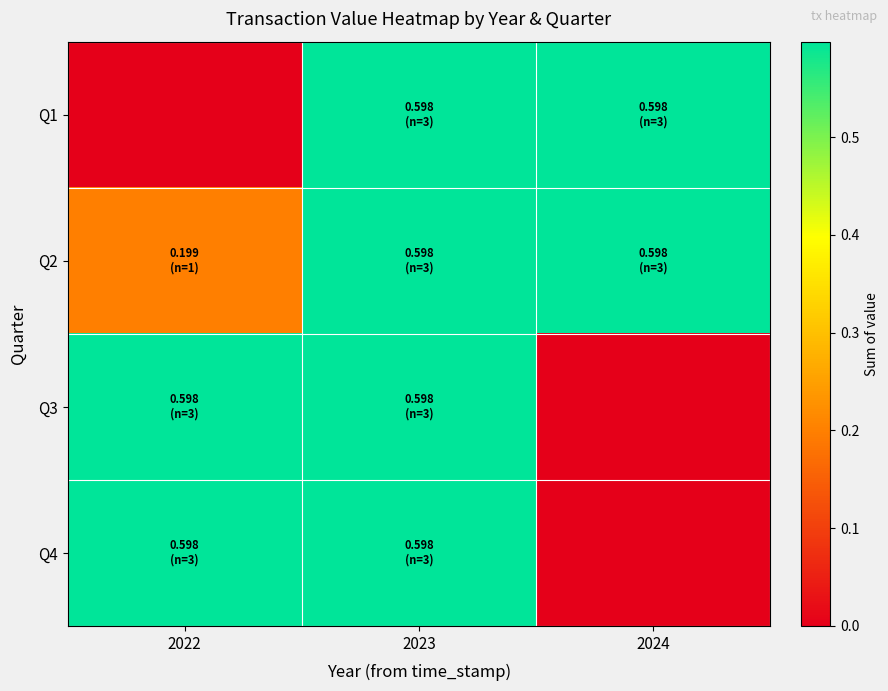

Reading left to right, extract all data points from this chart.

Q1: 2022=0.0	2023=0.6	2024=0.6
Q2: 2022=0.2	2023=0.6	2024=0.6
Q3: 2022=0.6	2023=0.6	2024=0.0
Q4: 2022=0.6	2023=0.6	2024=0.0